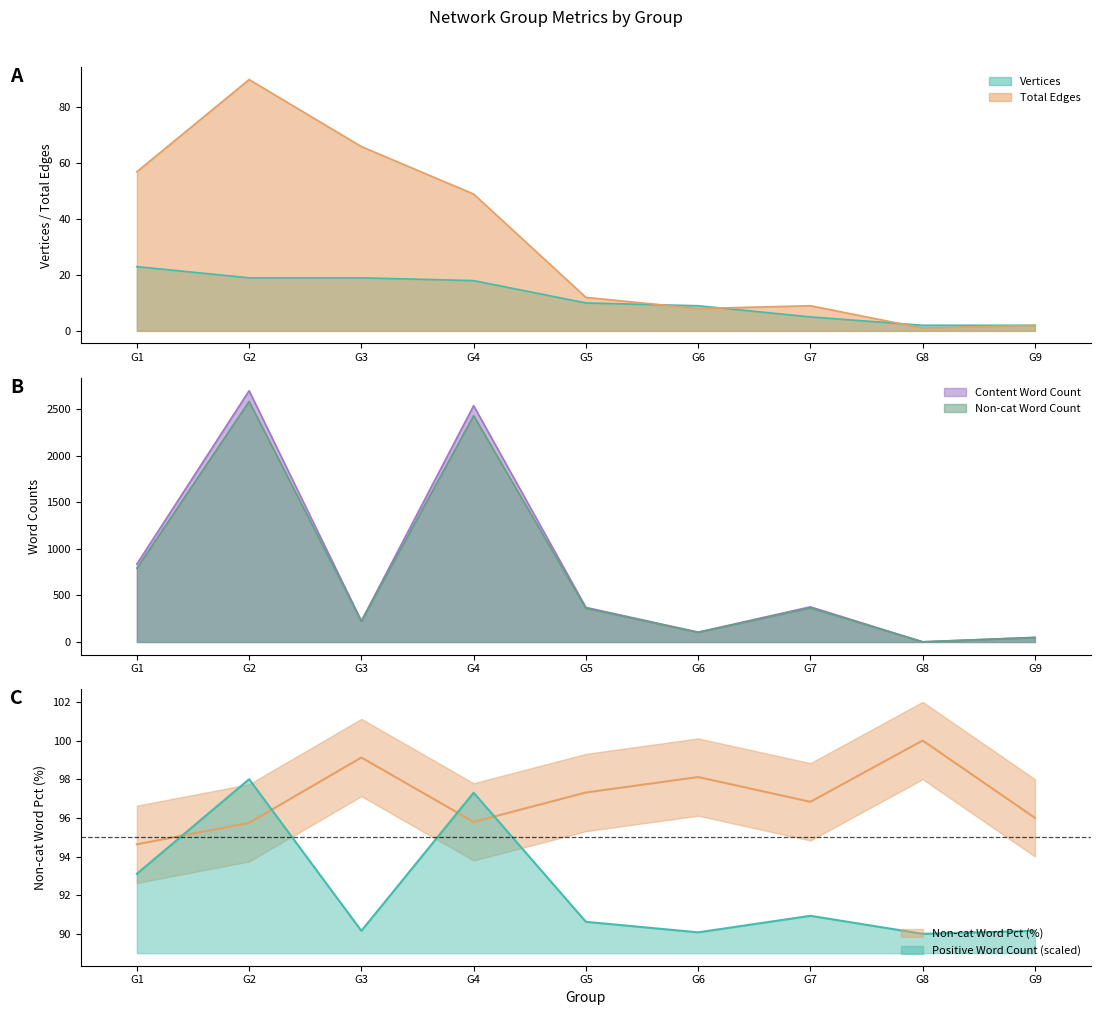

Which has a higher value, G4 or G3?

G3